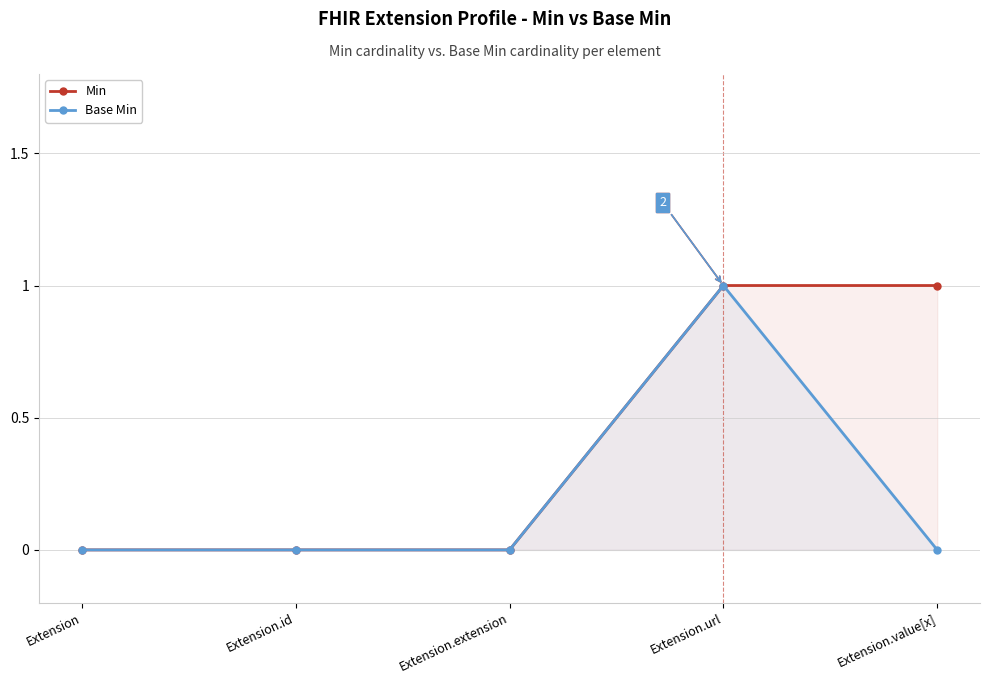

How many data points in Min are above 0?

2